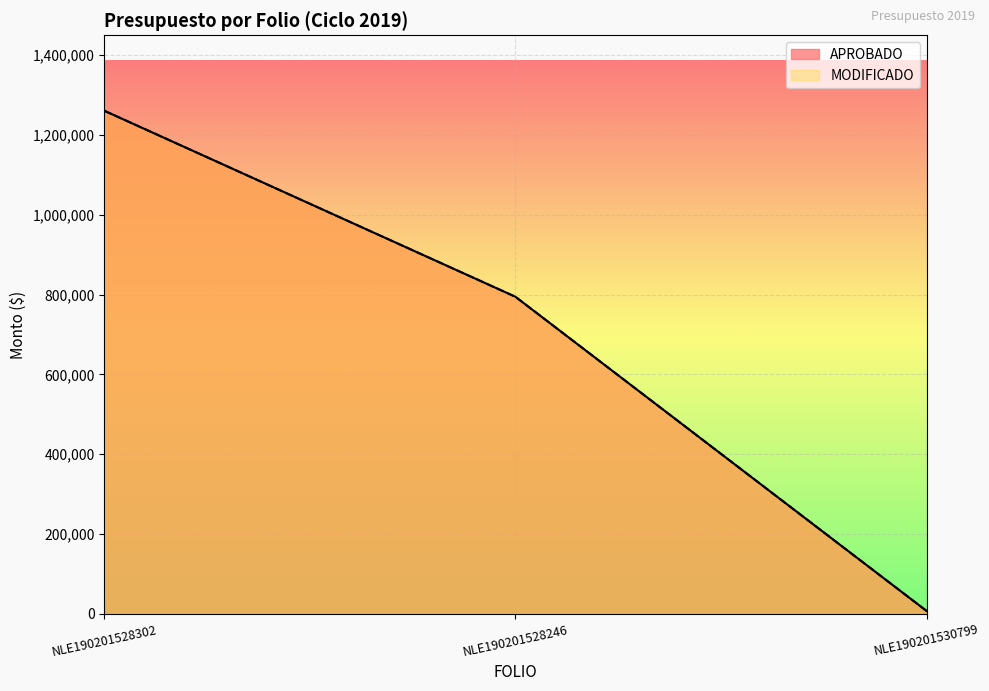

What are all the series names shown in the legend?

APROBADO, MODIFICADO